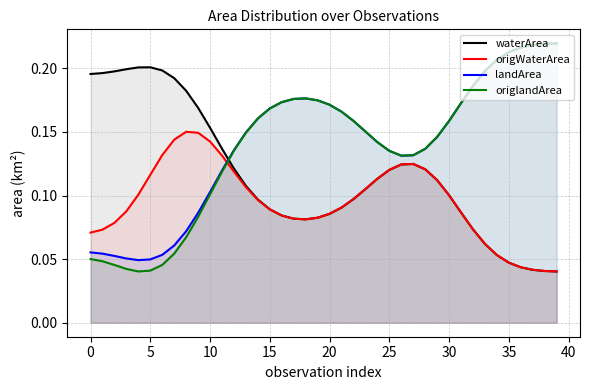

How many intersections are there between landArea and origWaterArea?

1